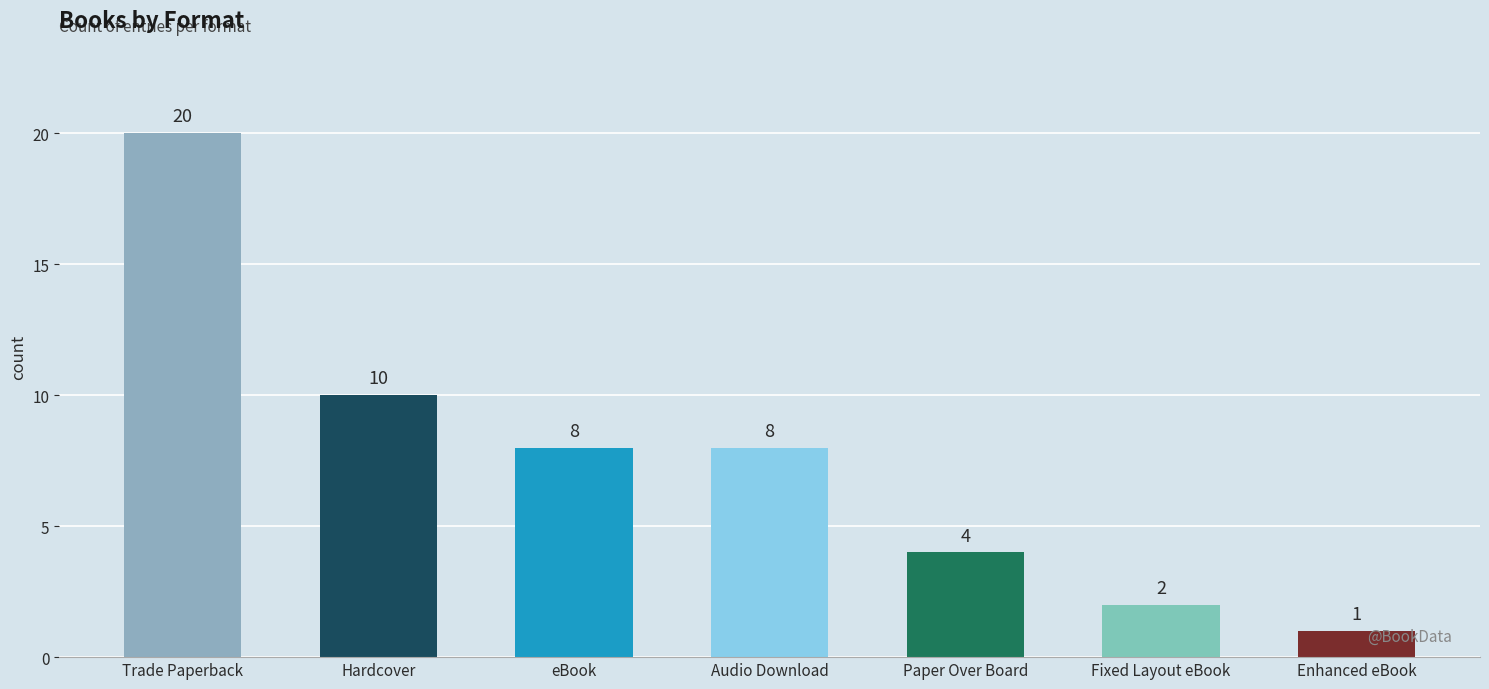

What is the value of the 5th bar from the left?

4